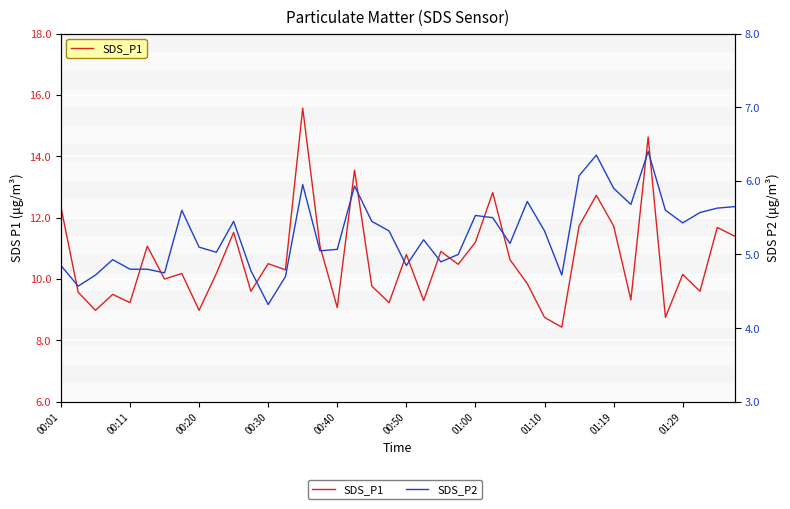

Rank the series by their maximum value, from lowest to highest.

SDS_P2, SDS_P1